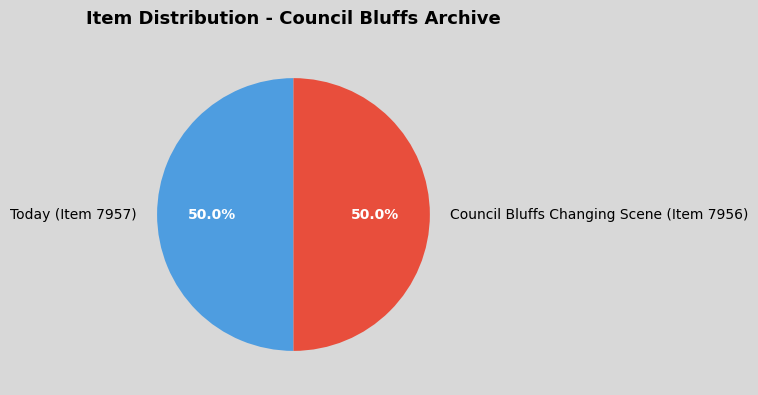

True or false: Council Bluffs Changing Scene (Item 7956) accounts for 50% of the total.

True